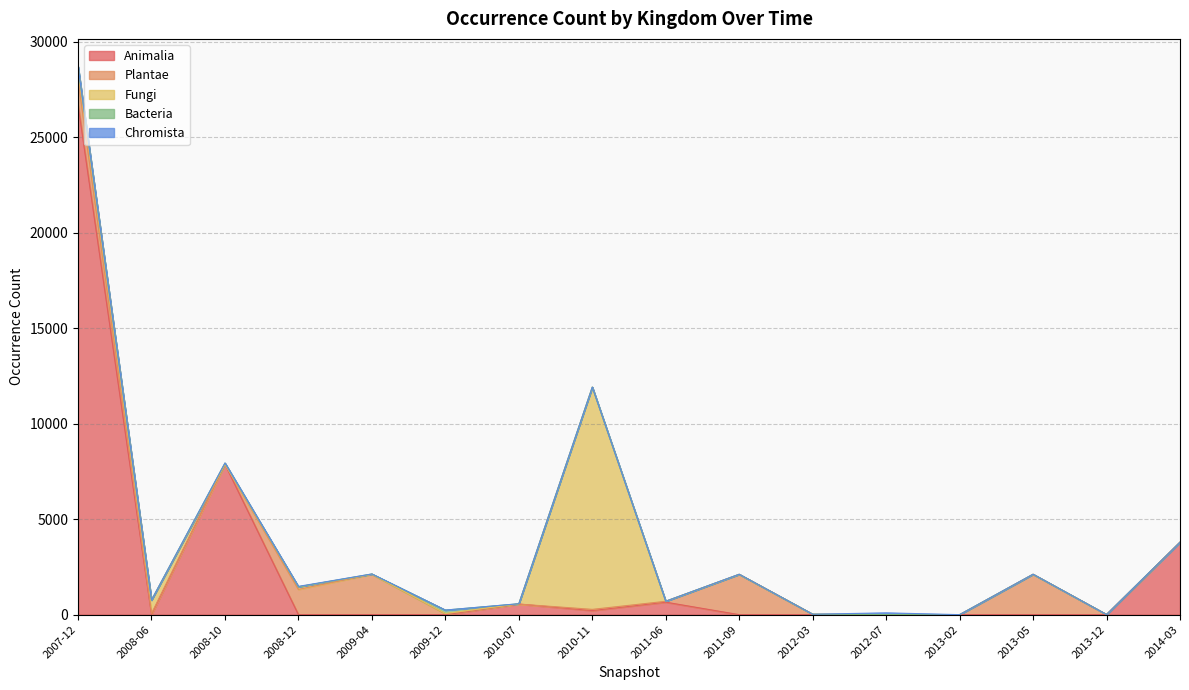

Reading left to right, what are all the values shown in this chart?

Animalia: 26696	0	7876	0	0	0	554	214	654	0	0	0	0	0	0	3794
Plantae: 1324	63	0	1324	2115	46	0	63	46	2112	23	0	0	2115	8	0
Fungi: 677	702	0	135	0	16	16	11641	3	0	0	0	1	0	0	0
Bacteria: 0	0	67	0	16	178	0	0	0	0	0	7	0	0	0	0
Chromista: 22	0	0	22	0	0	3	0	0	6	0	87	0	4	0	0